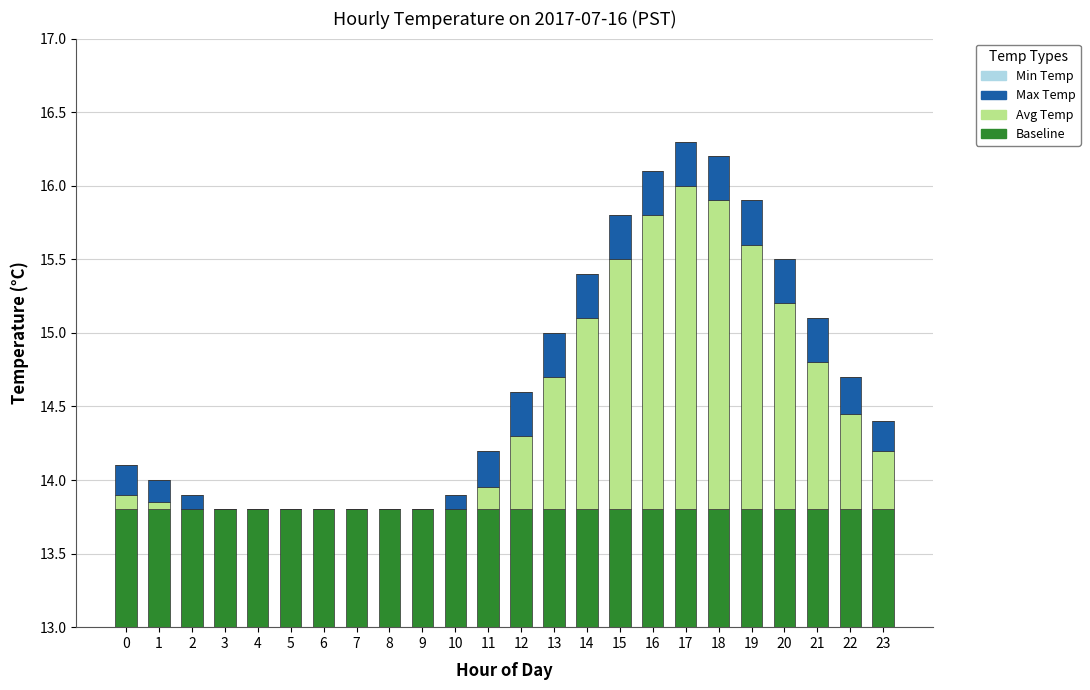

Which series has the widest spread of values?

Avg Temp